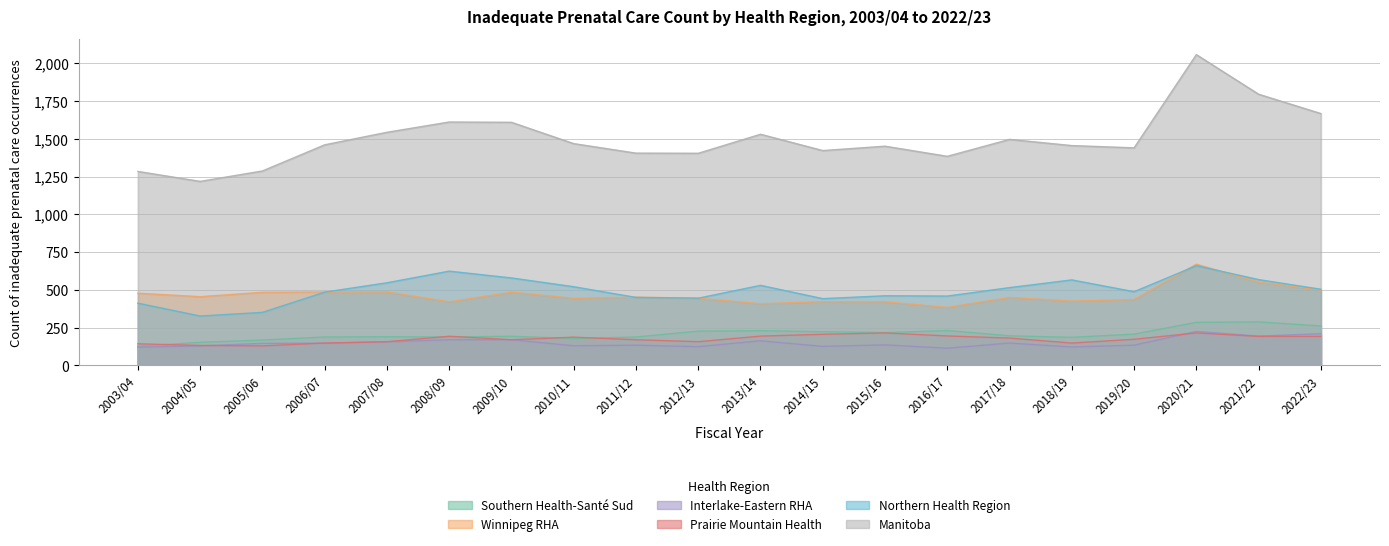

What is the minimum value shown in the chart?

114